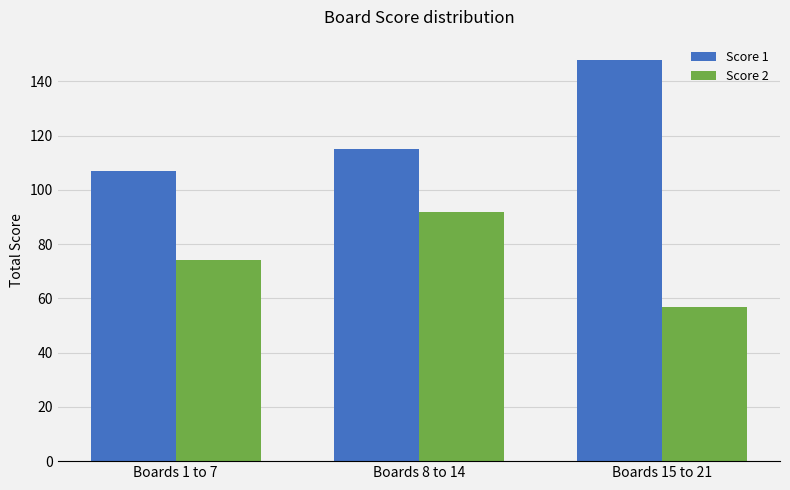

Count the Score 2 values in the range 57 to 92.

3